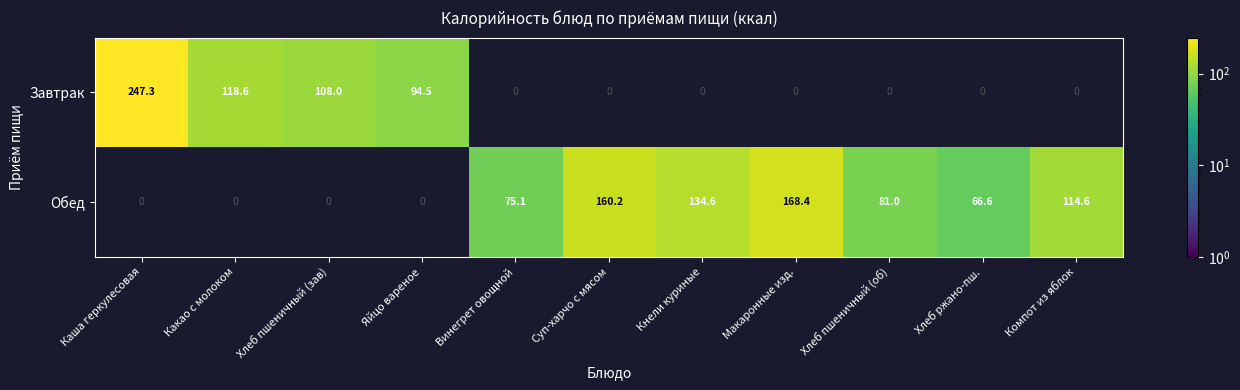

Is the value of Завтрак at Хлеб пшеничный (зав) greater than the value of Обед at Кнели куриные?

No